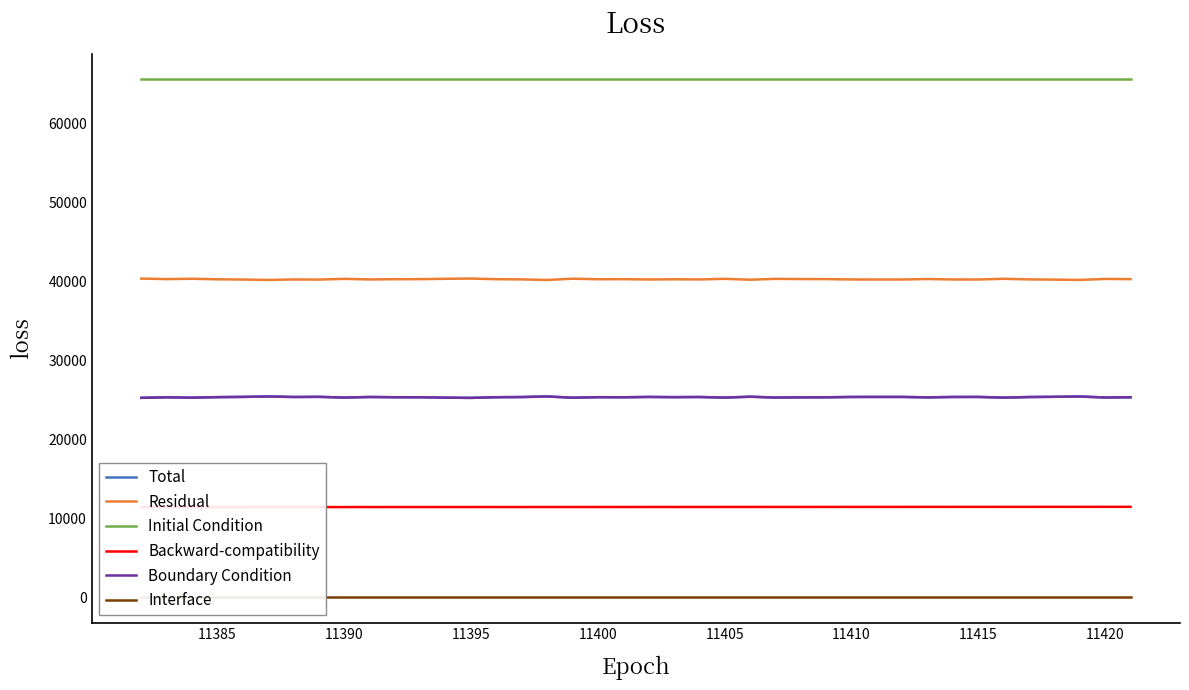

At how many categories does at least one series exceed 45800?

40